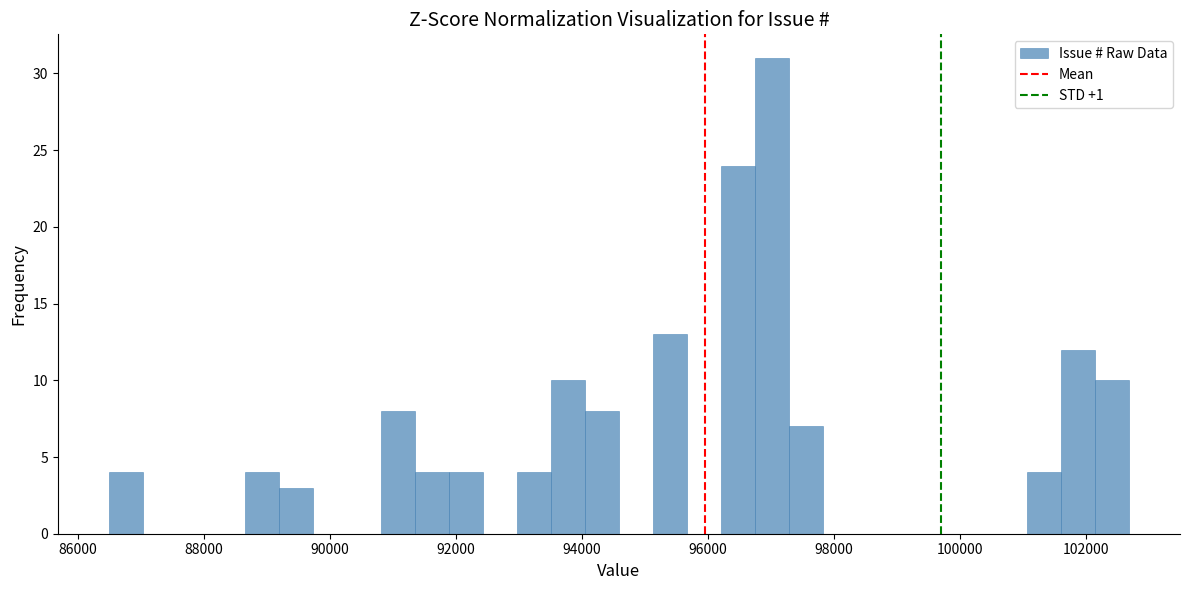

Around what value on the x-axis is the tallest bar? Give the approximate position of its centre, as read against the axis.

97000